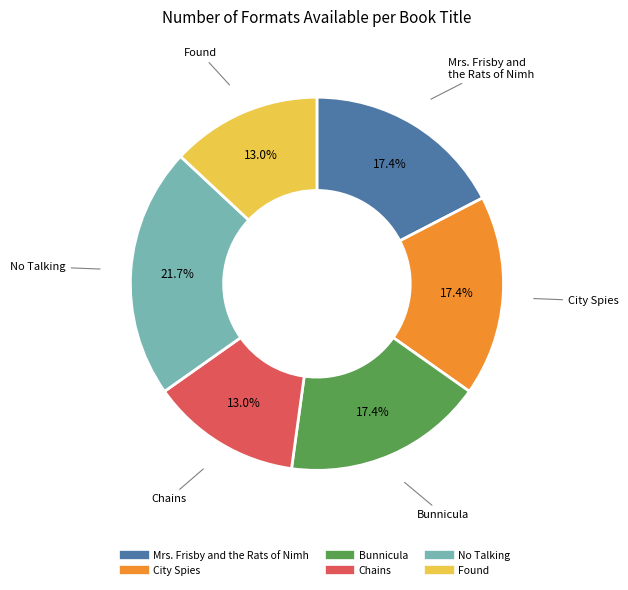

Count the number of slices in the pie.

6